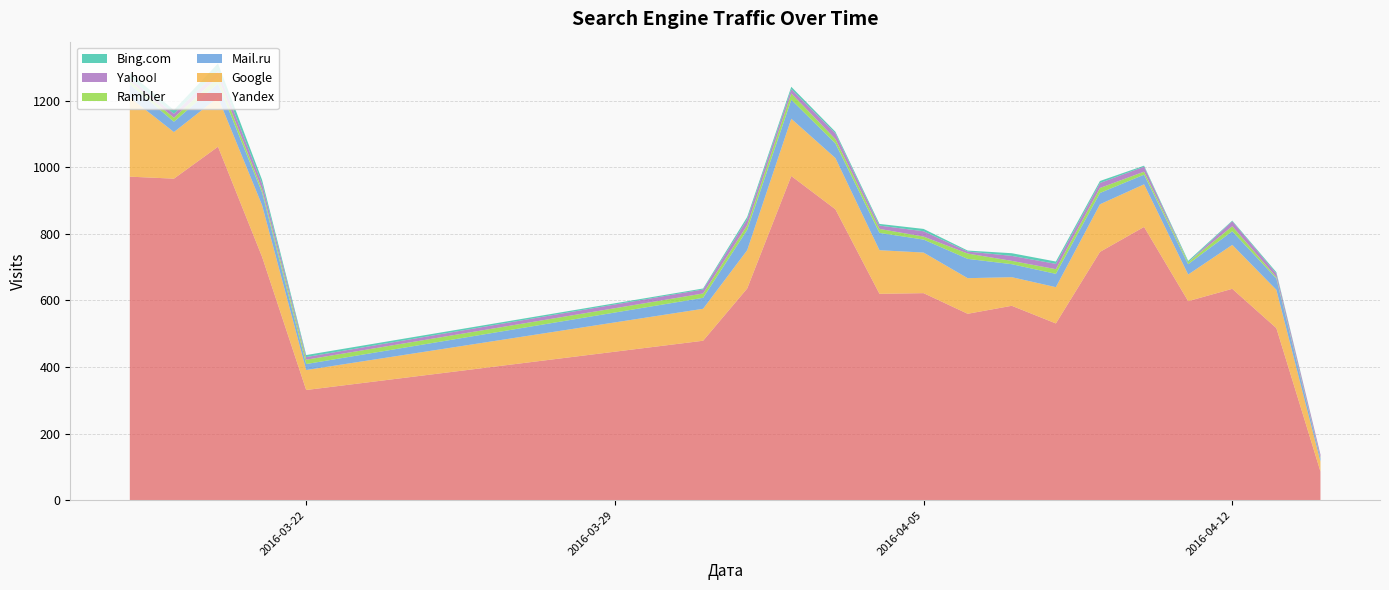

Reading left to right, extract all data points from this chart.

Yandex: 2016-04-14=86	2016-04-13=517	2016-04-12=635	2016-04-11=598	2016-04-10=821	2016-04-09=746	2016-04-08=531	2016-04-07=584	2016-04-06=560	2016-04-05=622	2016-04-04=620	2016-04-03=874	2016-04-02=974	2016-04-01=636	2016-03-31=479	2016-03-22=331	2016-03-21=731	2016-03-20=1062	2016-03-19=966	2016-03-18=972
Google: 2016-04-14=30	2016-04-13=115	2016-04-12=132	2016-04-11=80	2016-04-10=128	2016-04-09=143	2016-04-08=109	2016-04-07=86	2016-04-06=107	2016-04-05=122	2016-04-04=131	2016-04-03=154	2016-04-02=172	2016-04-01=115	2016-03-31=96	2016-03-22=60	2016-03-21=155	2016-03-20=148	2016-03-19=140	2016-03-18=238
Mail.ru: 2016-04-14=10	2016-04-13=34	2016-04-12=41	2016-04-11=31	2016-04-10=29	2016-04-09=34	2016-04-08=40	2016-04-07=39	2016-04-06=58	2016-04-05=39	2016-04-04=52	2016-04-03=44	2016-04-02=57	2016-04-01=61	2016-03-31=33	2016-03-22=18	2016-03-21=38	2016-03-20=42	2016-03-19=31	2016-03-18=40
Rambler: 2016-04-14=2	2016-04-13=4	2016-04-12=15	2016-04-11=6	2016-04-10=9	2016-04-09=15	2016-04-08=14	2016-04-07=10	2016-04-06=16	2016-04-05=9	2016-04-04=12	2016-04-03=13	2016-04-02=19	2016-04-01=14	2016-03-31=13	2016-03-22=13	2016-03-21=9	2016-03-20=19	2016-03-19=12	2016-03-18=9
Yahoo!: 2016-04-14=9	2016-04-13=11	2016-04-12=15	2016-04-11=0	2016-04-10=15	2016-04-09=15	2016-04-08=16	2016-04-07=15	2016-04-06=6	2016-04-05=16	2016-04-04=10	2016-04-03=17	2016-04-02=13	2016-04-01=18	2016-03-31=12	2016-03-22=8	2016-03-21=18	2016-03-20=19	2016-03-19=12	2016-03-18=9
Bing.com: 2016-04-14=0	2016-04-13=4	2016-04-12=2	2016-04-11=4	2016-04-10=3	2016-04-09=6	2016-04-08=7	2016-04-07=8	2016-04-06=3	2016-04-05=7	2016-04-04=5	2016-04-03=5	2016-04-02=7	2016-04-01=7	2016-03-31=3	2016-03-22=6	2016-03-21=11	2016-03-20=22	2016-03-19=11	2016-03-18=15